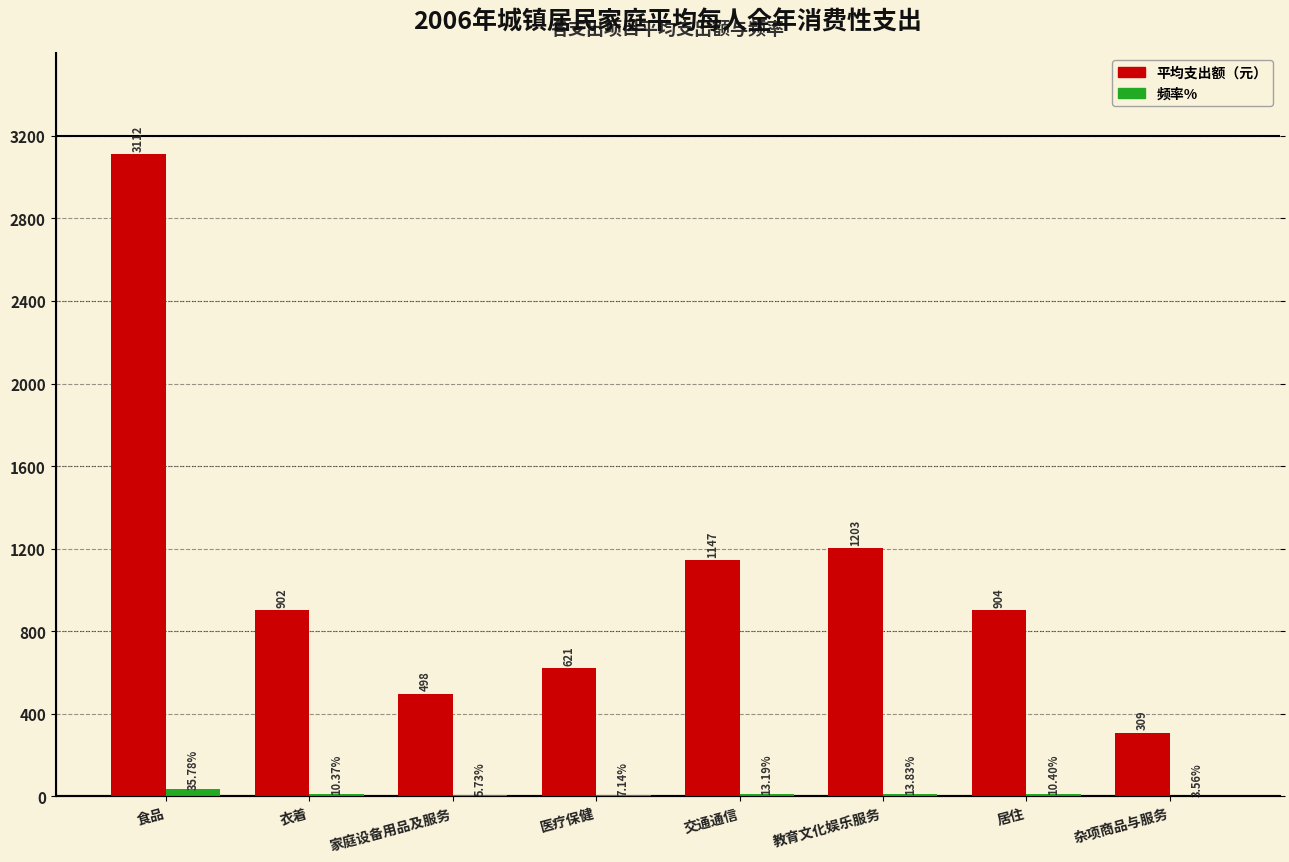

Count the number of data series in this chart.

2